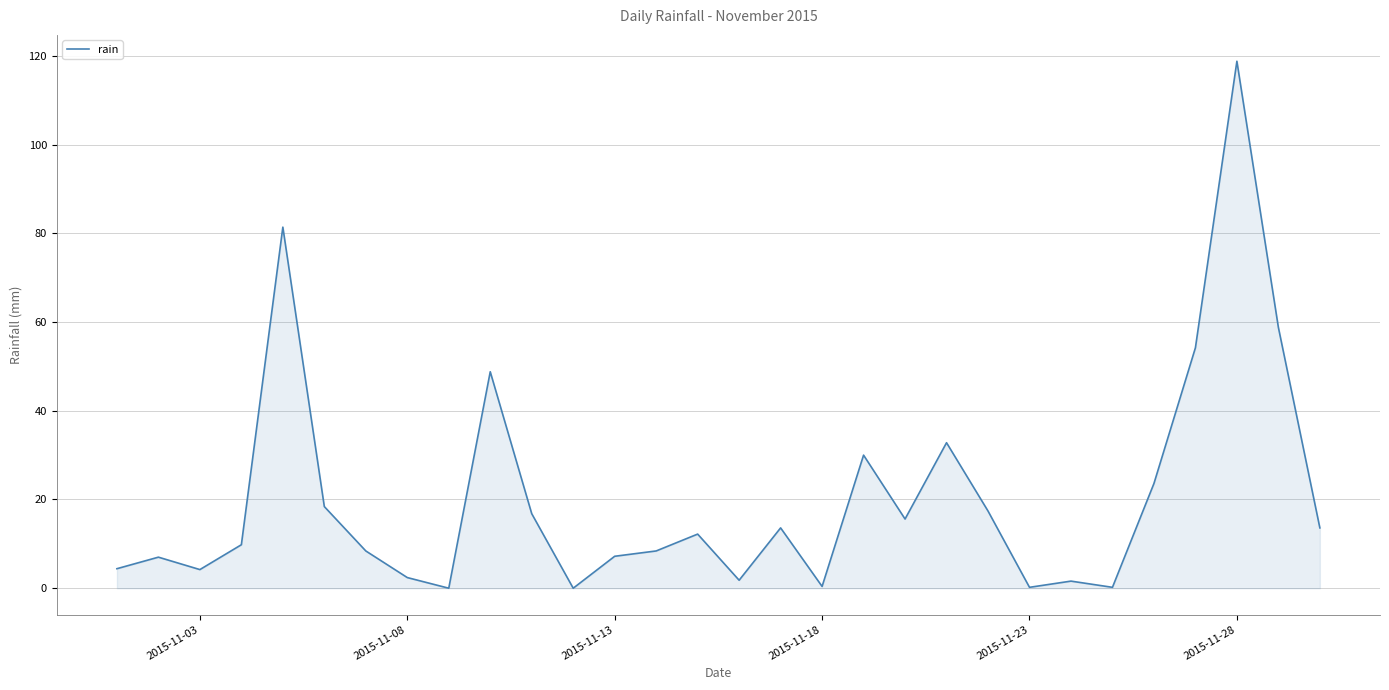

Does the chart have visible grid lines?

Yes